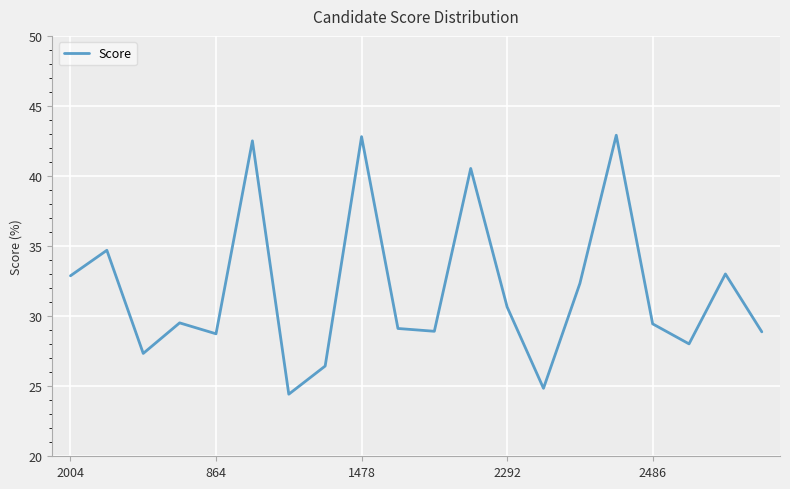

What is the minimum value shown in the chart?

24.4